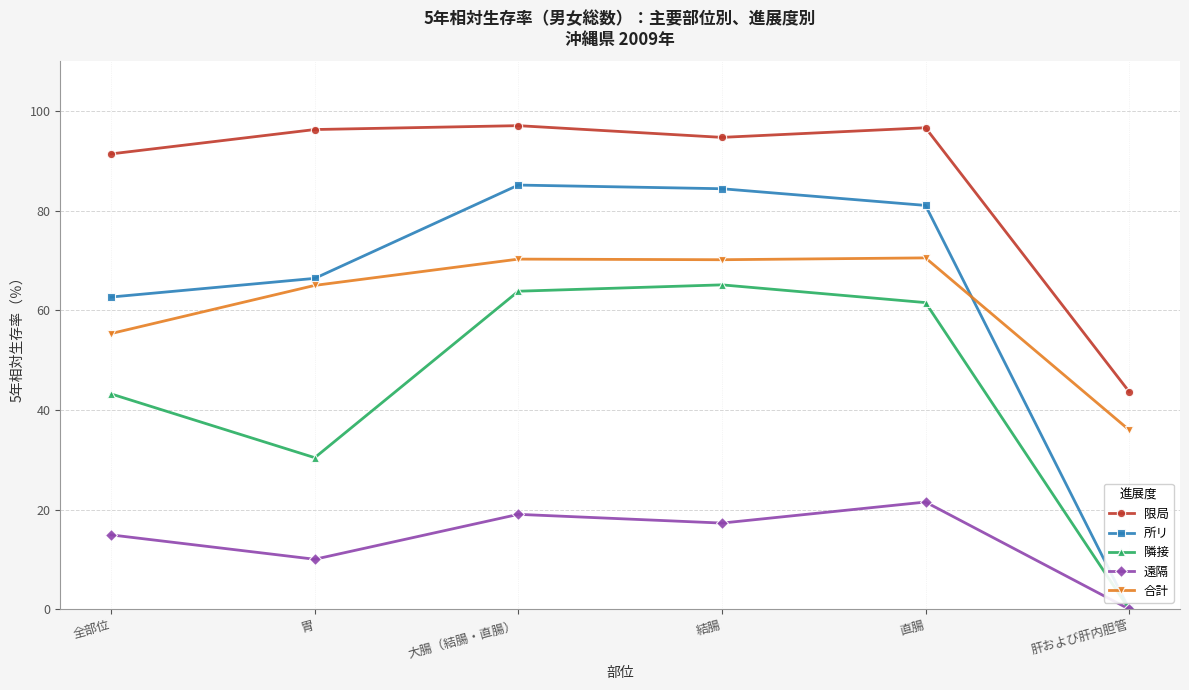

True or false: 隣接 and 限局 intersect in this chart.

False